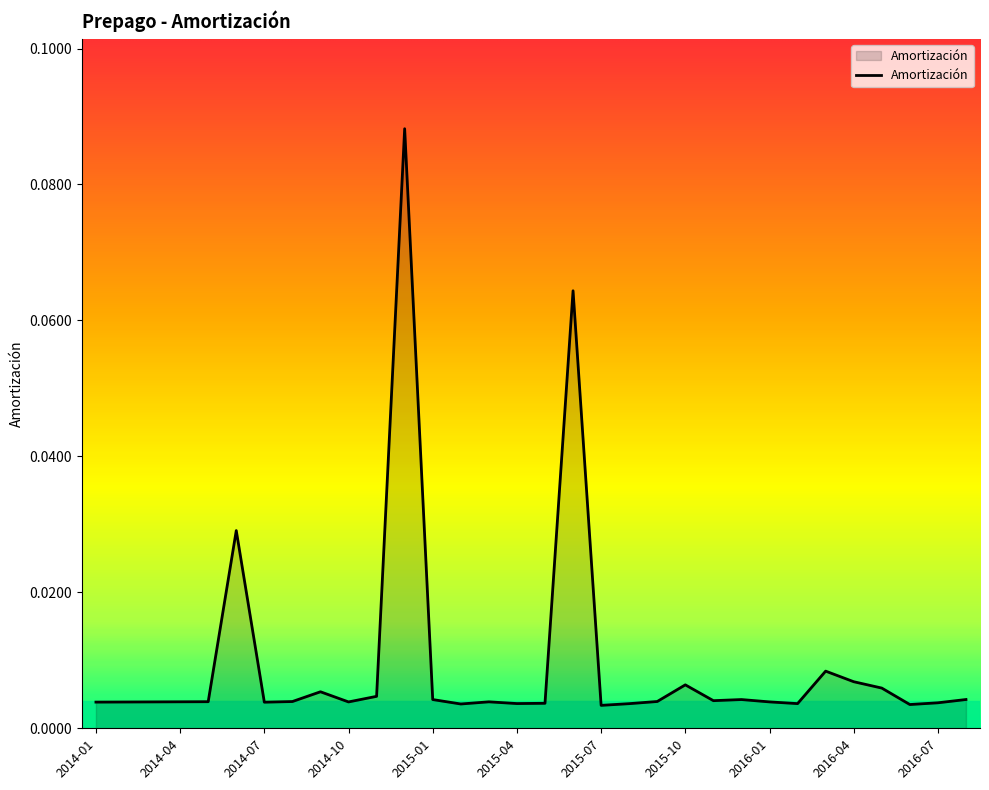

Rank the categories by value from highest to lowest.

2014-12, 2015-06, 2014-06, 2016-03, 2016-04, 2015-10, 2016-05, 2014-09, 2014-11, 2016-08, 2015-12, 2015-01, 2015-11, 2015-09, 2014-08, 2014-05, 2014-04, 2015-03, 2016-01, 2014-03, 2014-10, 2014-02, 2014-01, 2014-07, 2016-07, 2015-05, 2015-04, 2016-02, 2015-08, 2015-02, 2016-06, 2015-07